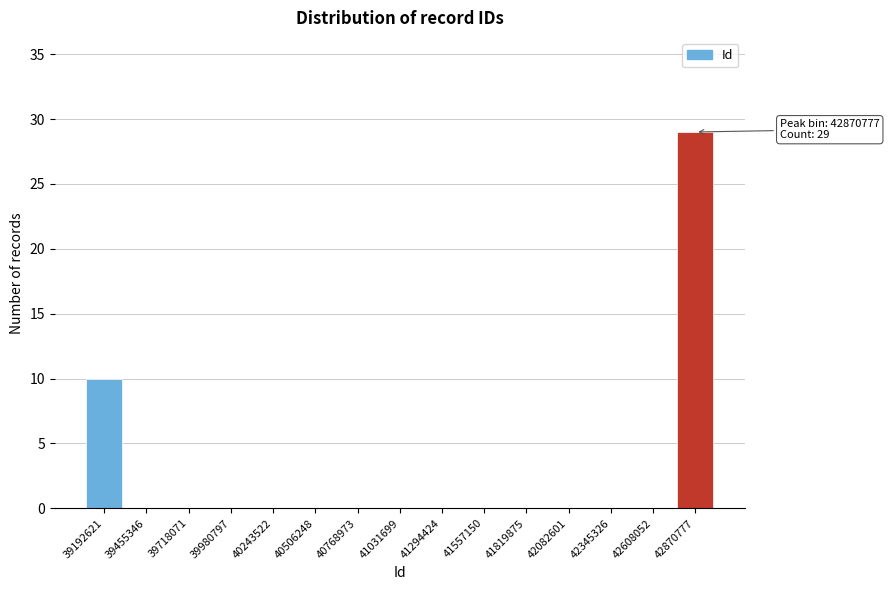

Reading right to left, transcribe all the data shown in this chart.

42870777=29	42608052=0	42345326=0	42082601=0	41819875=0	41557150=0	41294424=0	41031699=0	40768973=0	40506248=0	40243522=0	39980797=0	39718071=0	39455346=0	39192621=10